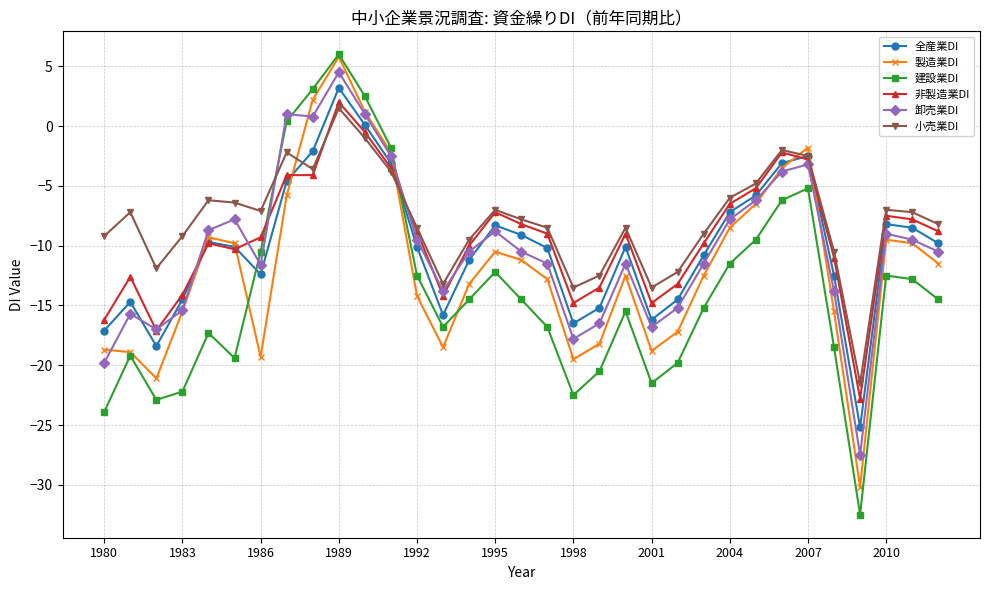

What is the value of the 製造業DI point at the 31st from the left?

-9.5